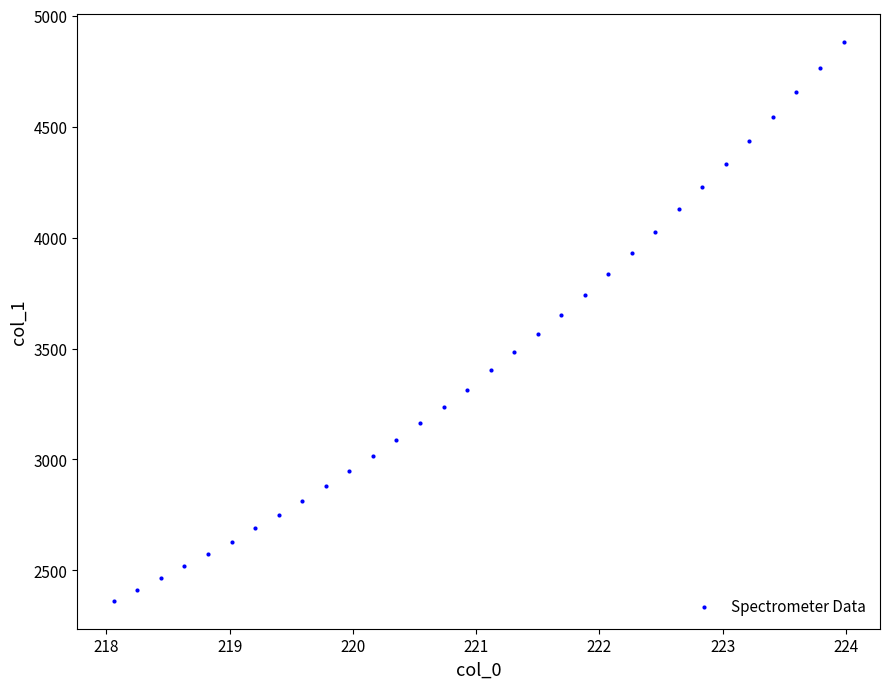

What is the range of X values (max minus min)?

5.9